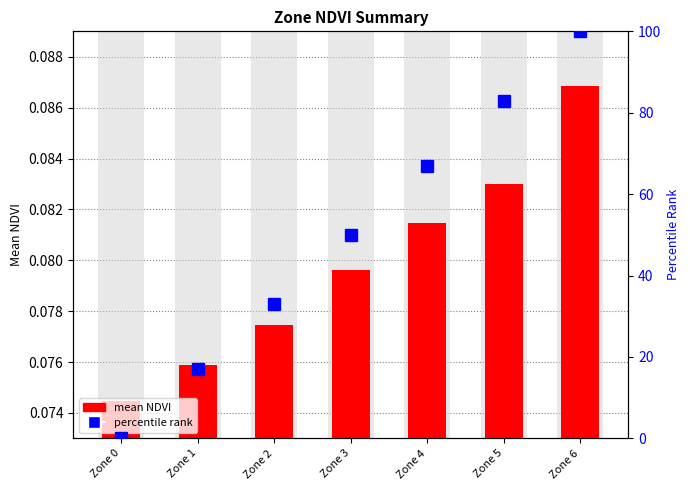

At Zone 0, list the series in order from smallest to largest.

percentile rank, mean NDVI